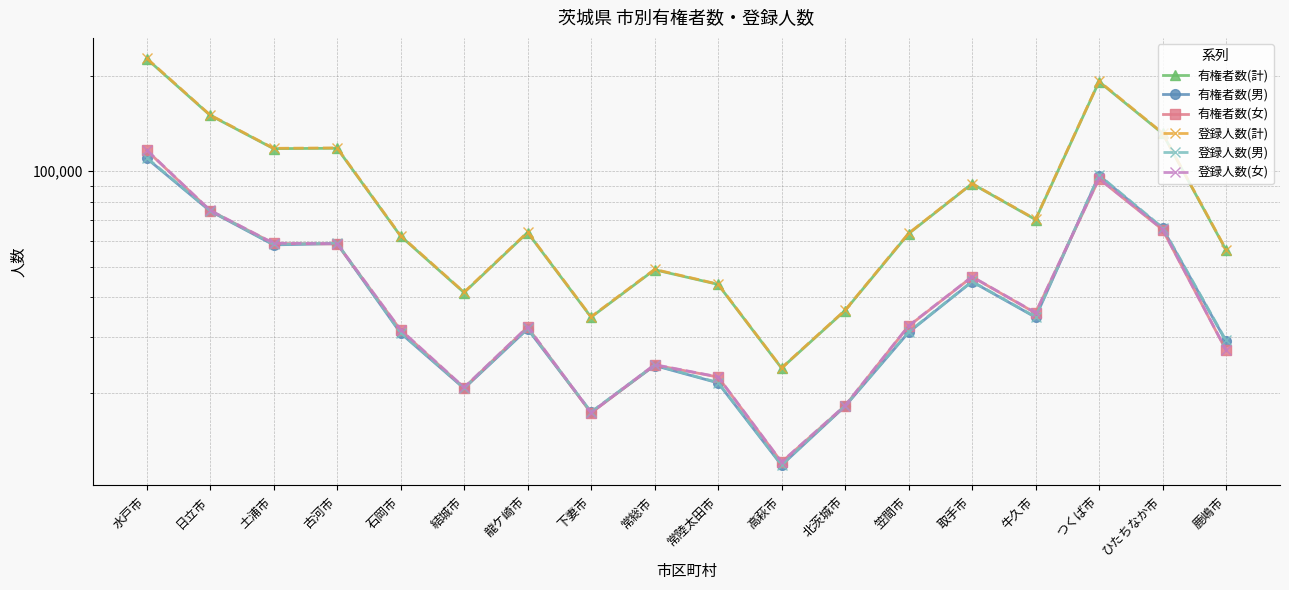

What is the difference between the highest and lowest values at 水戸市?

117047